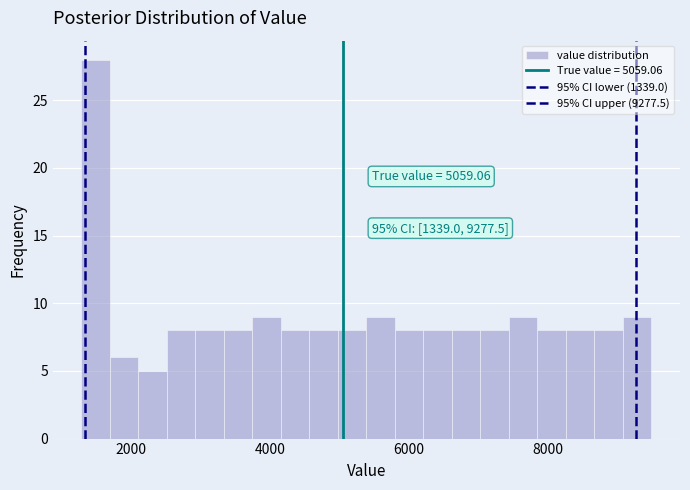

Read against the x-axis, roughly where is the centre of the tallest bar?

1400